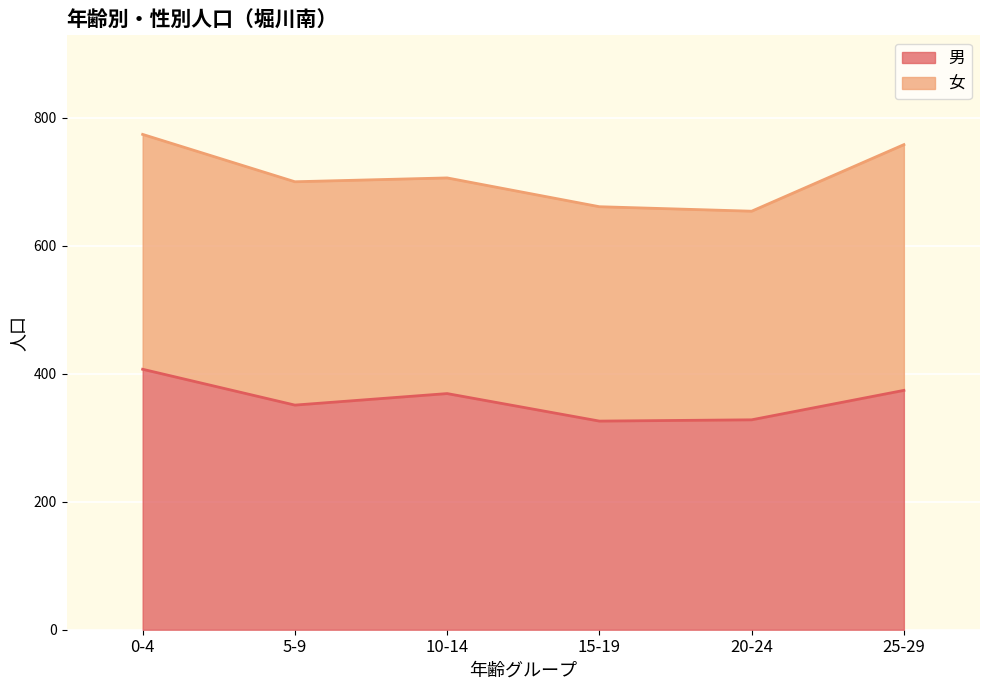

What is the sum of the values at 10-14 and 15-19?

695